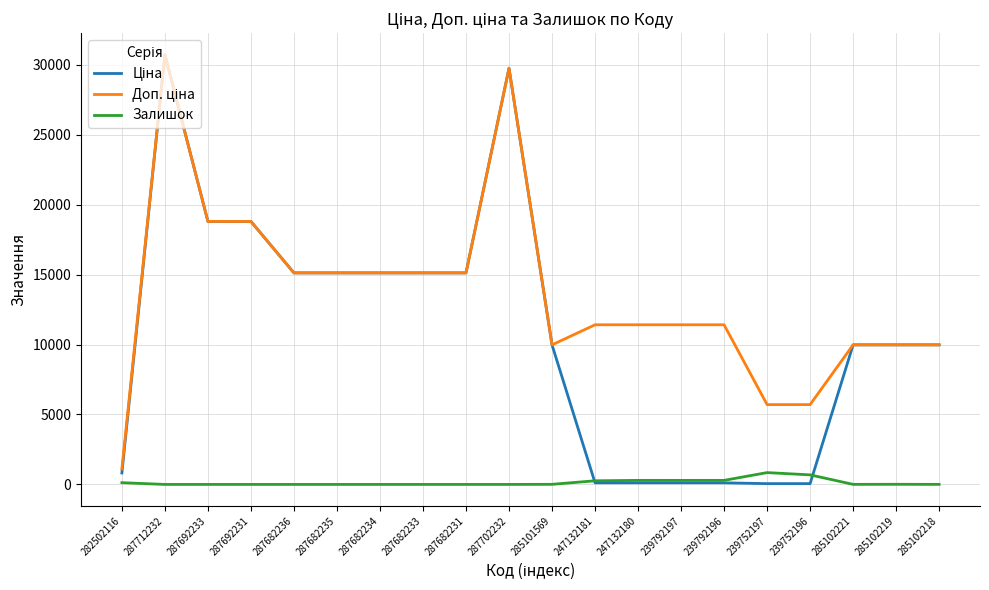

At how many categories does at least one series exceed 20059?

2